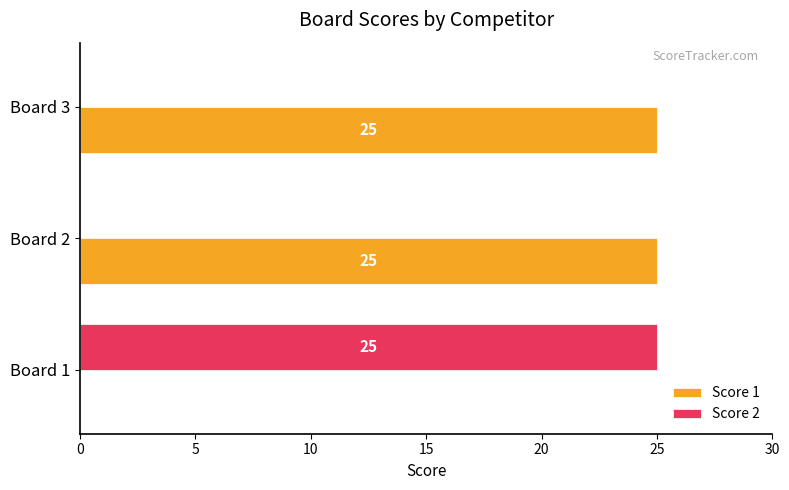

What is the sum of all Score 2 values?

25